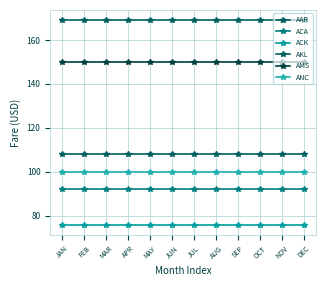

The value of ACK at JUN is 42. True or false?

False